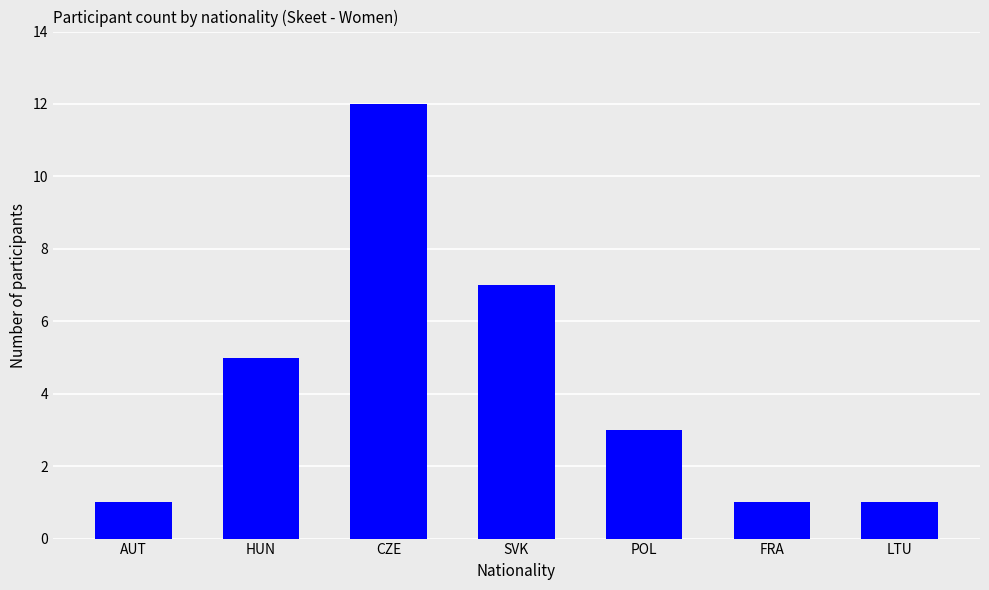

Approximately how many times larger is the value at SVK compared to LTU?

7.0